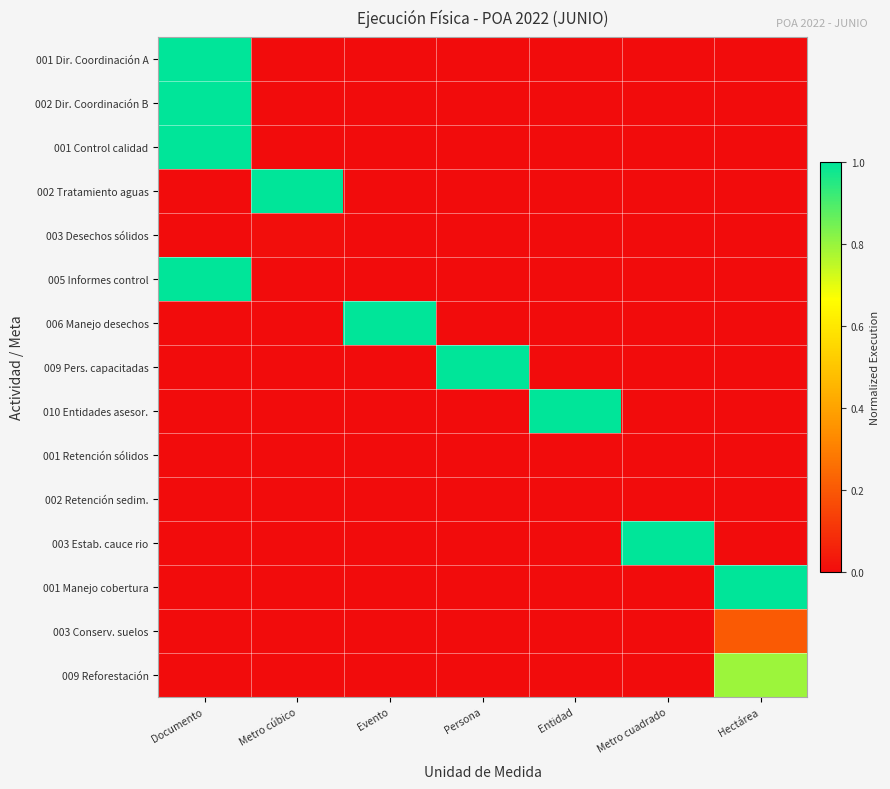

How many series are shown in this chart?

15